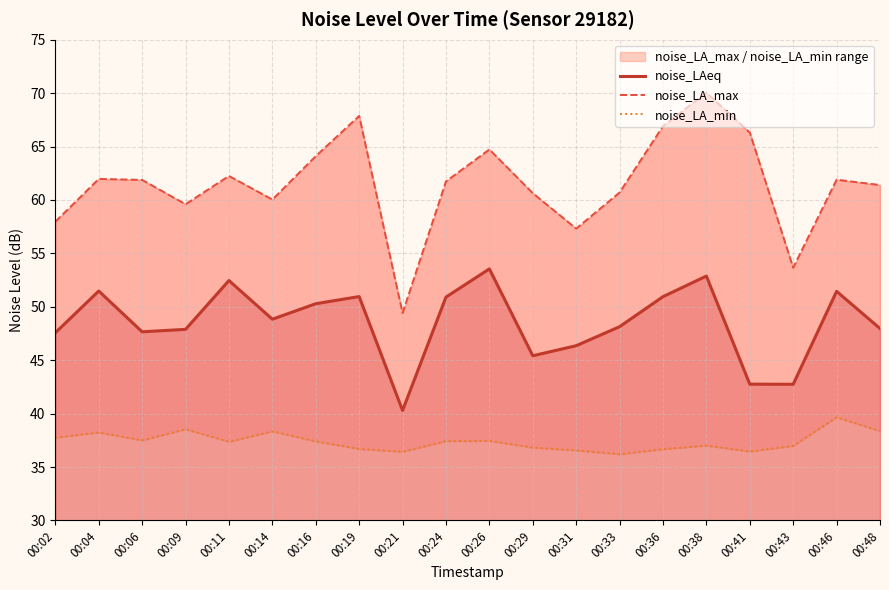

Between 00:09 and 00:24, which is larger?

00:24